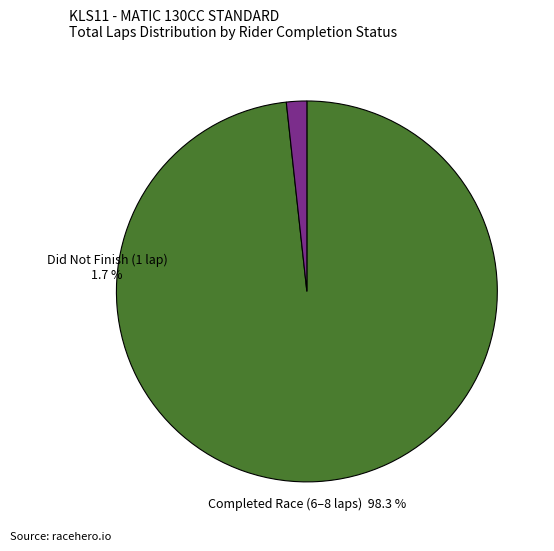

Is there a majority slice in this chart?

Yes